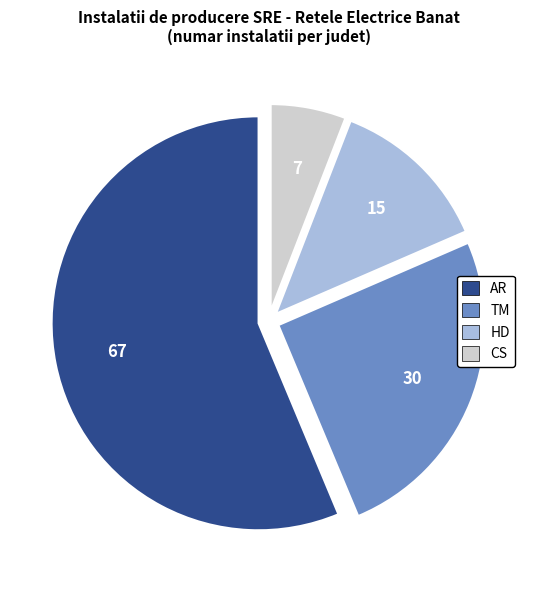

Which category has the biggest portion of the pie?

AR